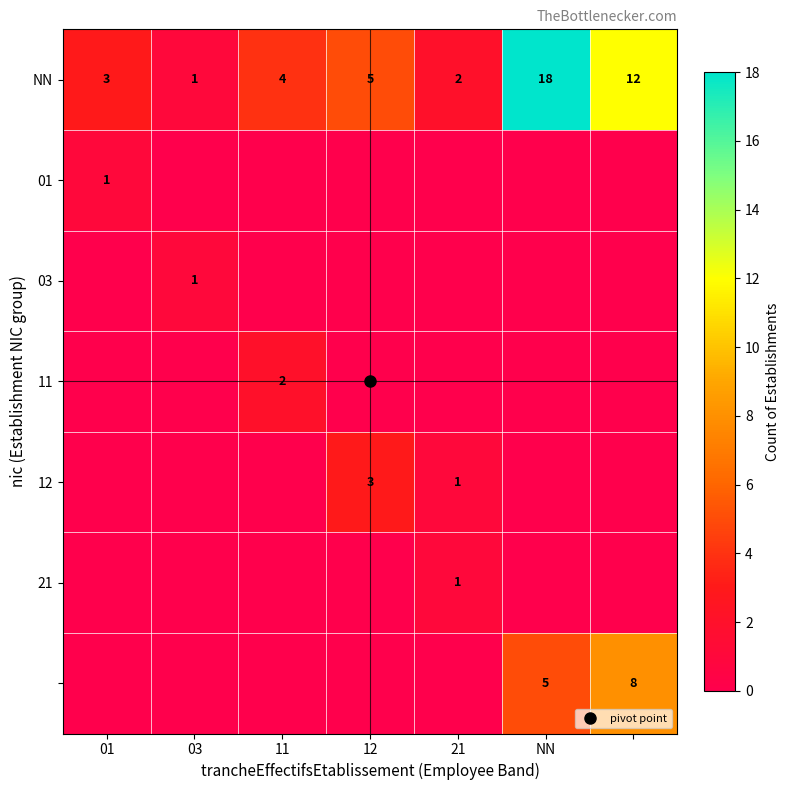

At which label is 21 closest to 0?

01